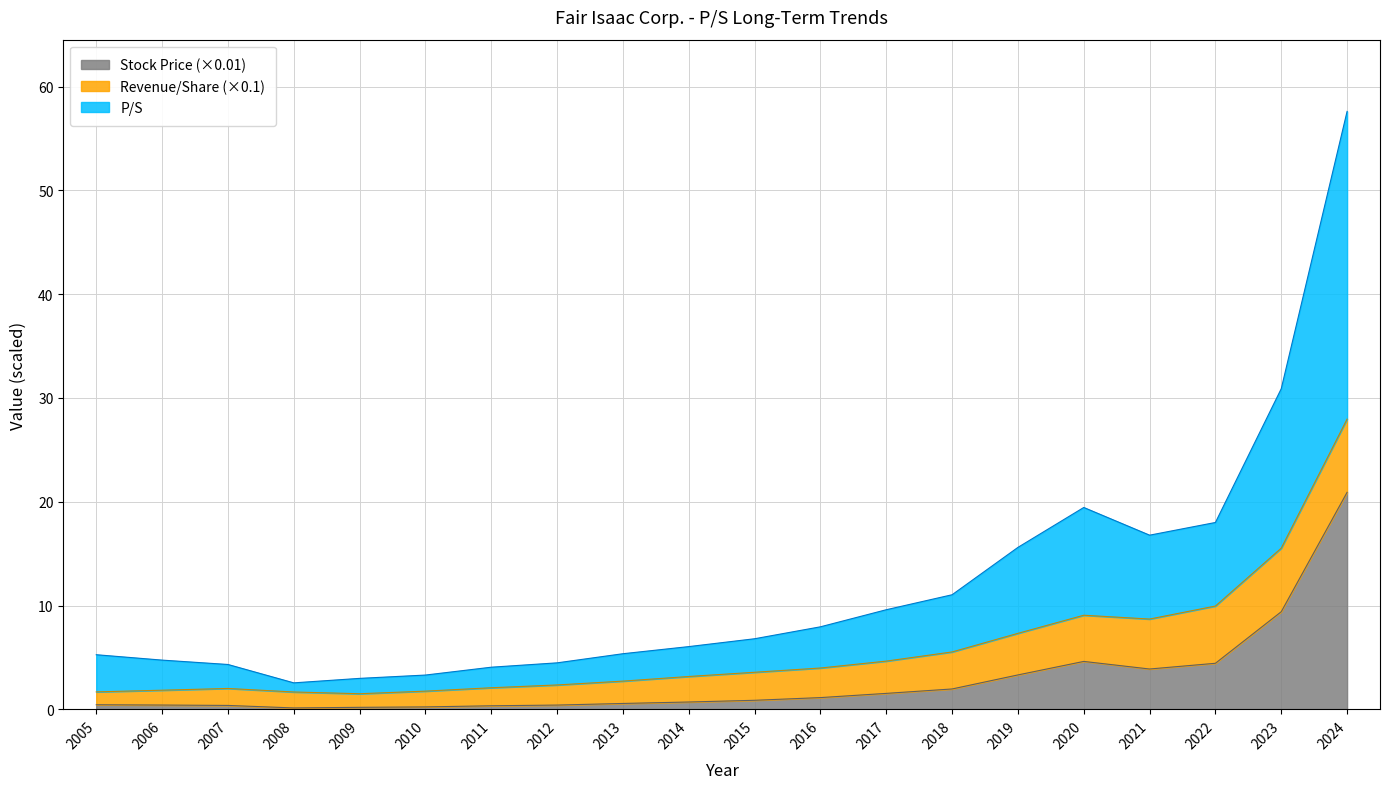

True or false: Stock Price (×0.01) has a value of 0.4 at 2006.

True